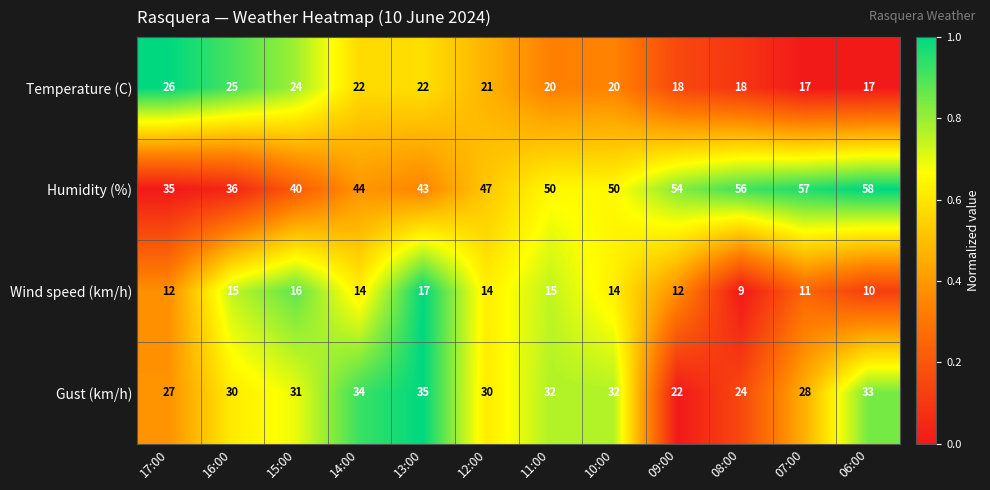

What is the difference between the highest and lowest values at 06:00?

48